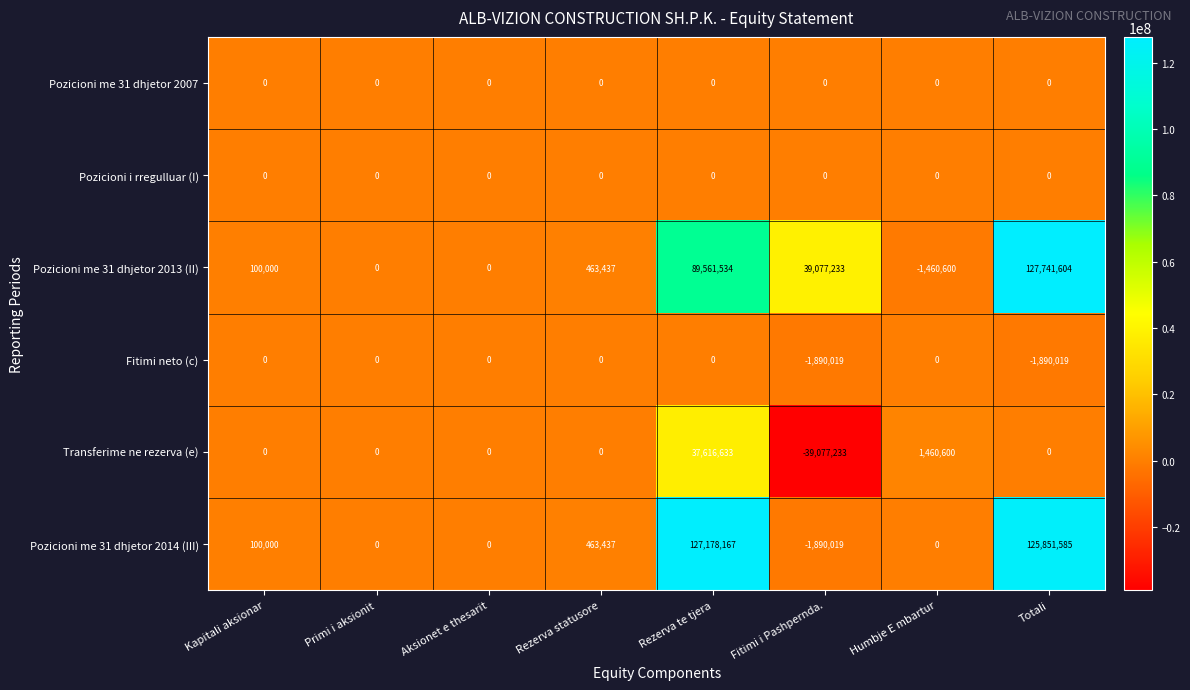

What is the spread (max minus min) of values at Fitimi i Pashpernda.?

78154466